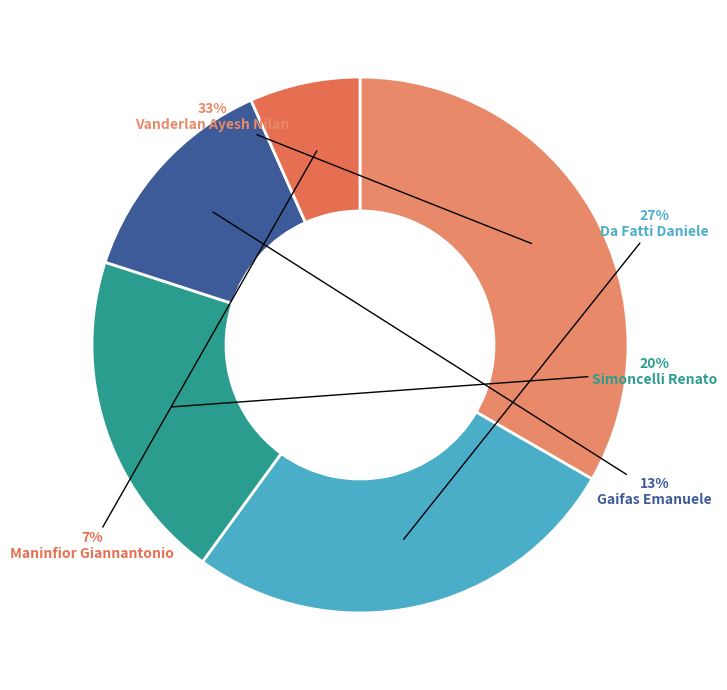

Combined, do Da Fatti Daniele and Simoncelli Renato account for over 50%?

No